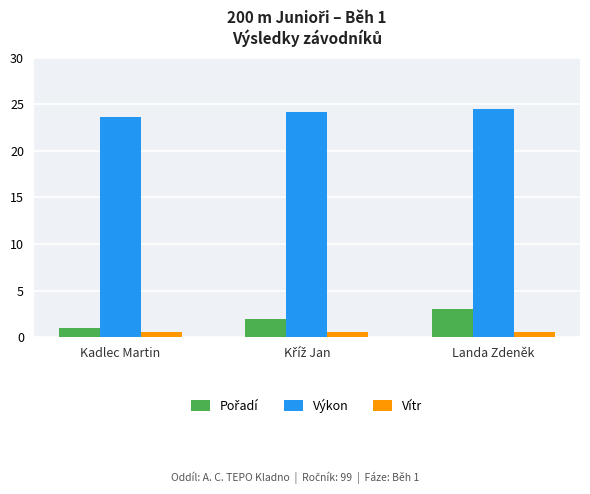

What is the maximum value for Výkon?

24.5